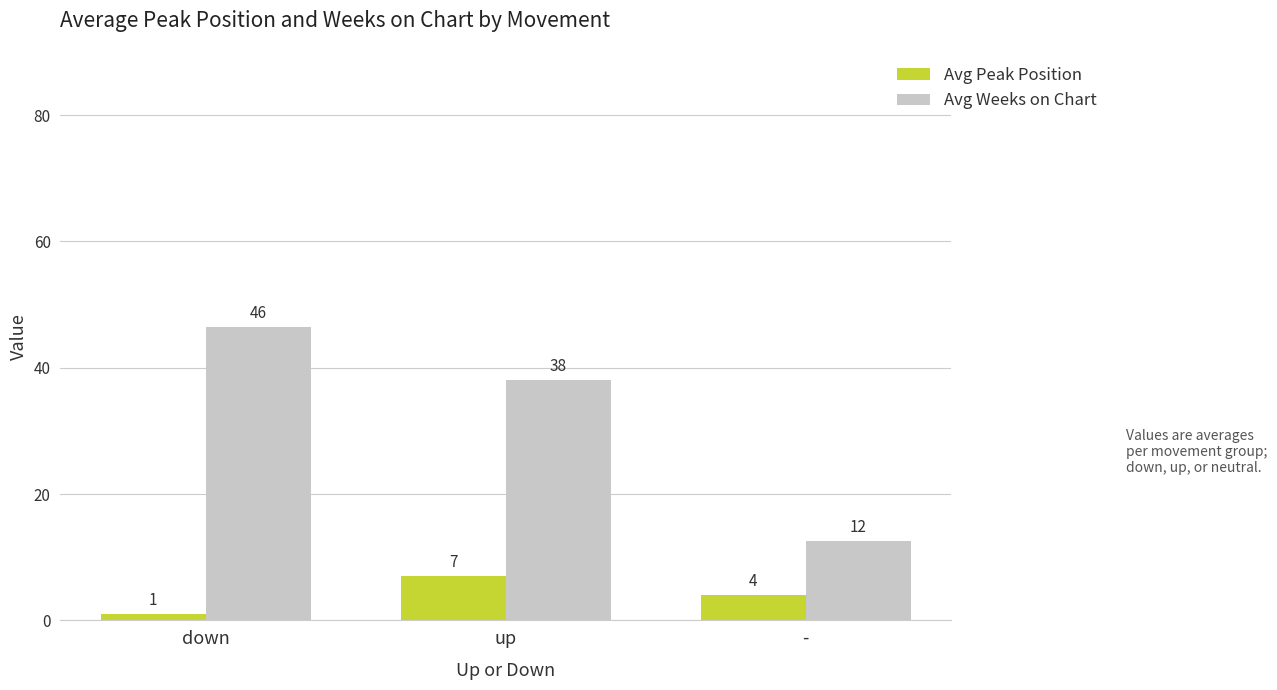

Rank the series at - from lowest to highest value.

Avg Peak Position, Avg Weeks on Chart